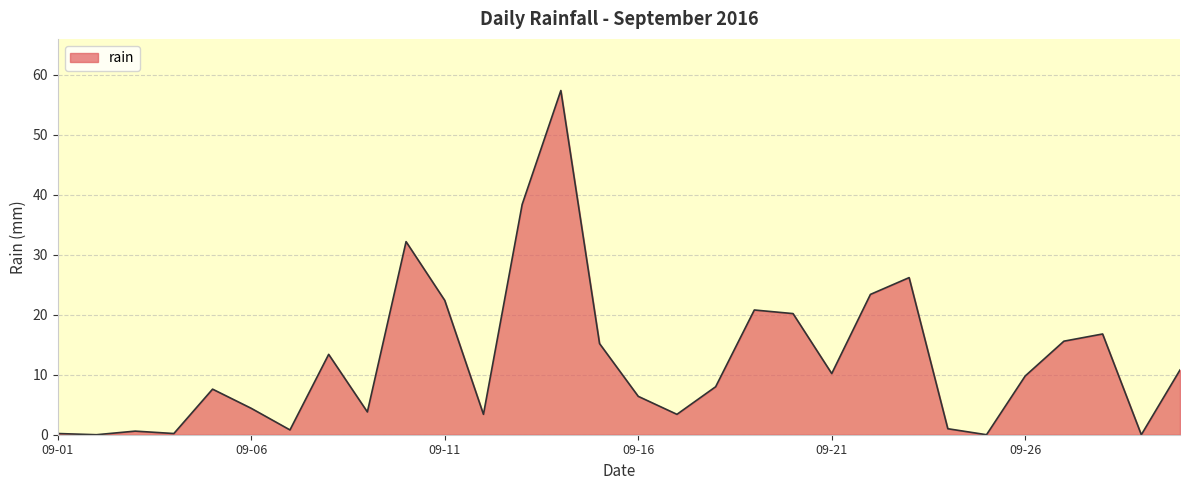

What is the difference between the maximum and minimum values?

57.4